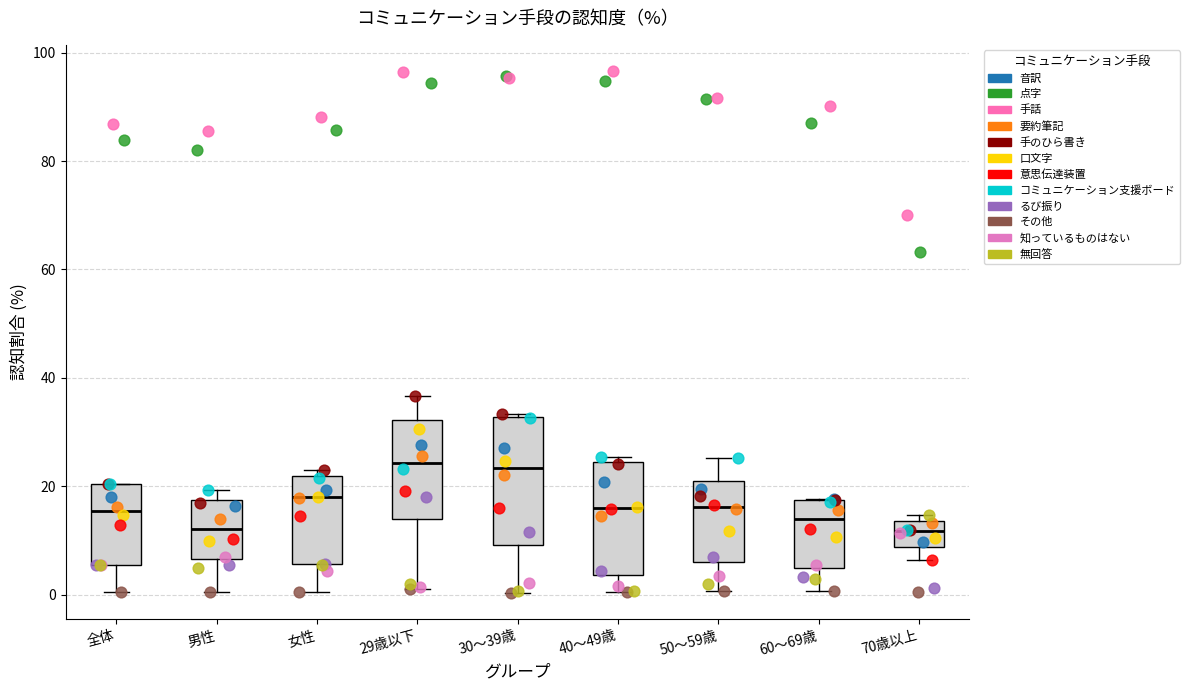

Reading left to right, transcribe this box plot: for each box, give where its median line is, the range the box spans, and where its two whiskers end, as read against the y-axis. The values are not printed on the chart, so give them approximately, as read against the axis.

全体: median 16, box 6 to 20, whiskers 0 to 20
男性: median 12, box 6 to 18, whiskers 0 to 20
女性: median 18, box 6 to 22, whiskers 0 to 24
29歳以下: median 24, box 14 to 32, whiskers 2 to 36
30〜39歳: median 24, box 10 to 32, whiskers 0 to 34
40〜49歳: median 16, box 4 to 24, whiskers 0 to 26
50〜59歳: median 16, box 6 to 20, whiskers 0 to 26
60〜69歳: median 14, box 4 to 18, whiskers 0 to 18
70歳以上: median 12, box 8 to 14, whiskers 6 to 14 (just above the box's upper edge)